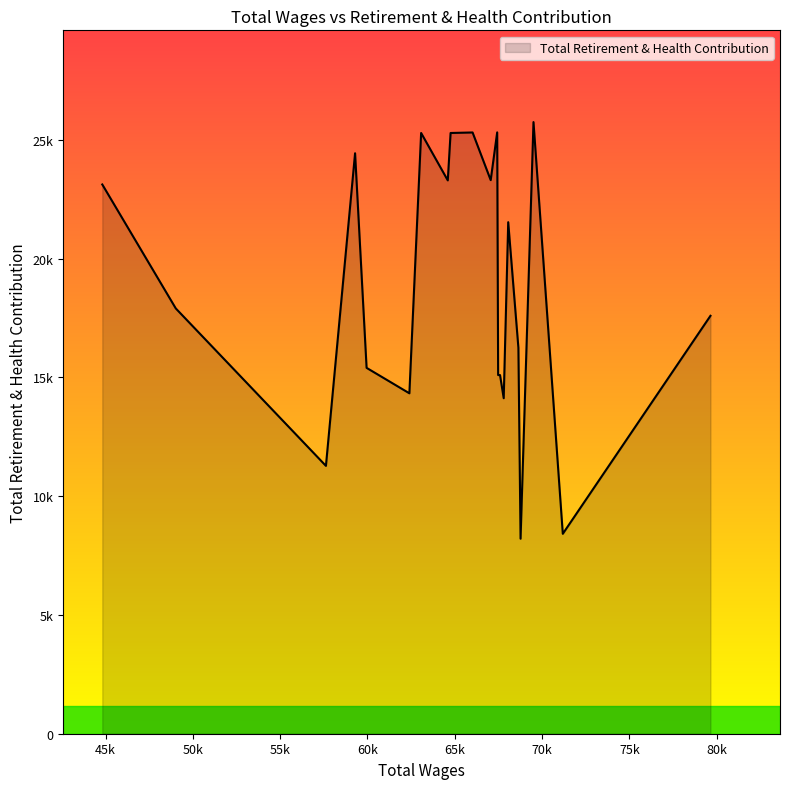

Does the chart display data point markers on the line(s)?

No